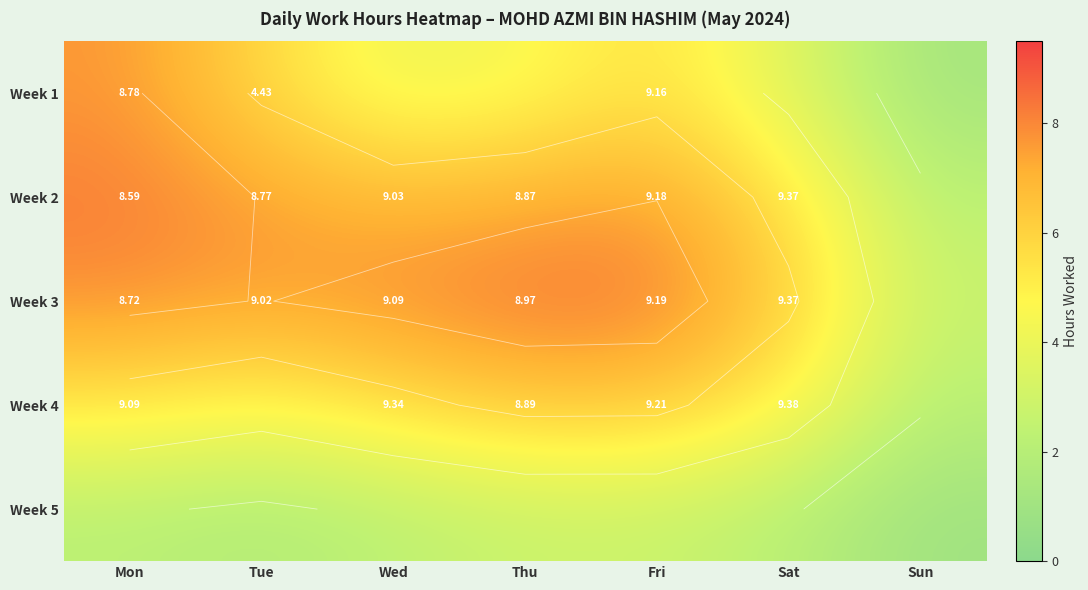

Which label corresponds to the smallest value in the chart?

Sun